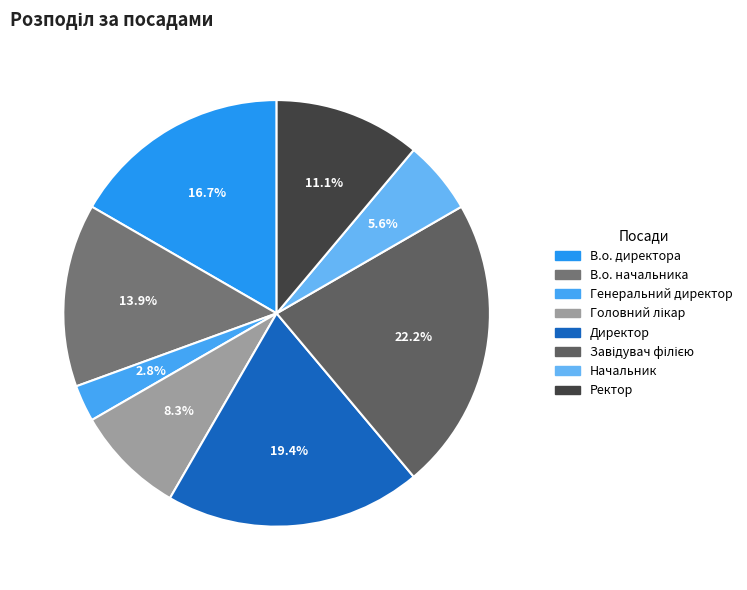

What is the largest slice in the pie chart?

Завідувач філією